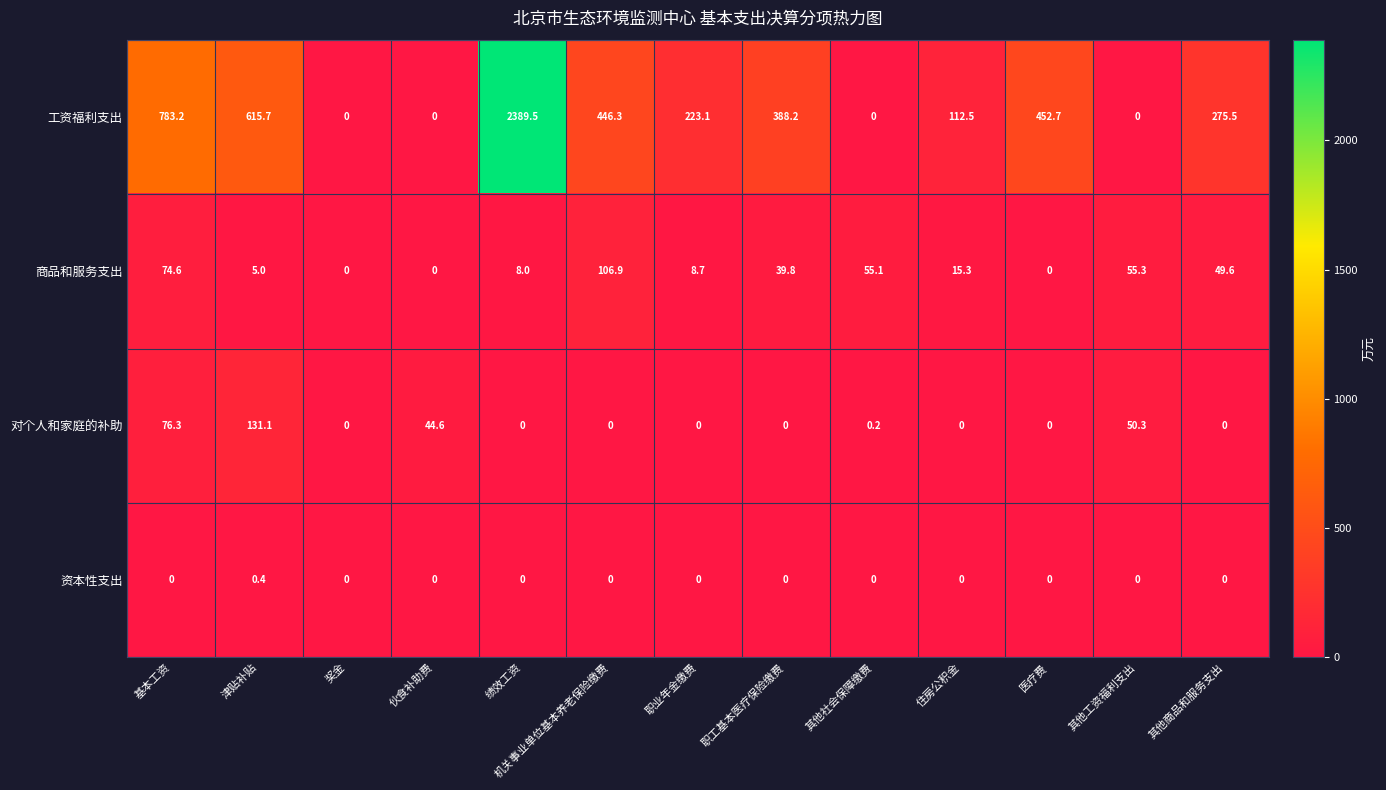

Which series has the widest spread of values?

工资福利支出